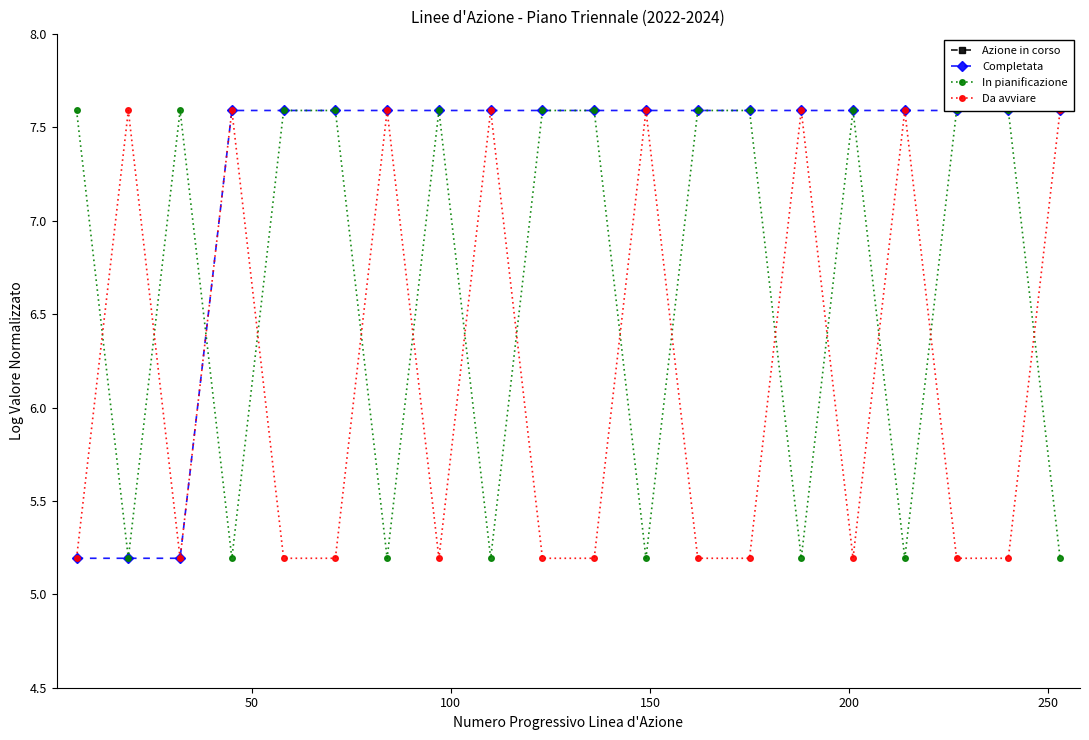

Reading left to right, transcribe all the data shown in this chart.

Azione in corso: 9.3	10.4	11.0	11.3	11.6	11.8	11.9	12.1	12.2	12.3	12.4	12.5	12.6	12.7	12.7	12.8	12.9	12.9	13.0	13.0
Completata: 5.2	5.2	5.2	7.6	7.6	7.6	7.6	7.6	7.6	7.6	7.6	7.6	7.6	7.6	7.6	7.6	7.6	7.6	7.6	7.6
In pianificazione: 7.6	5.2	7.6	5.2	7.6	7.6	5.2	7.6	5.2	7.6	7.6	5.2	7.6	7.6	5.2	7.6	5.2	7.6	7.6	5.2
Da avviare: 5.2	7.6	5.2	7.6	5.2	5.2	7.6	5.2	7.6	5.2	5.2	7.6	5.2	5.2	7.6	5.2	7.6	5.2	5.2	7.6